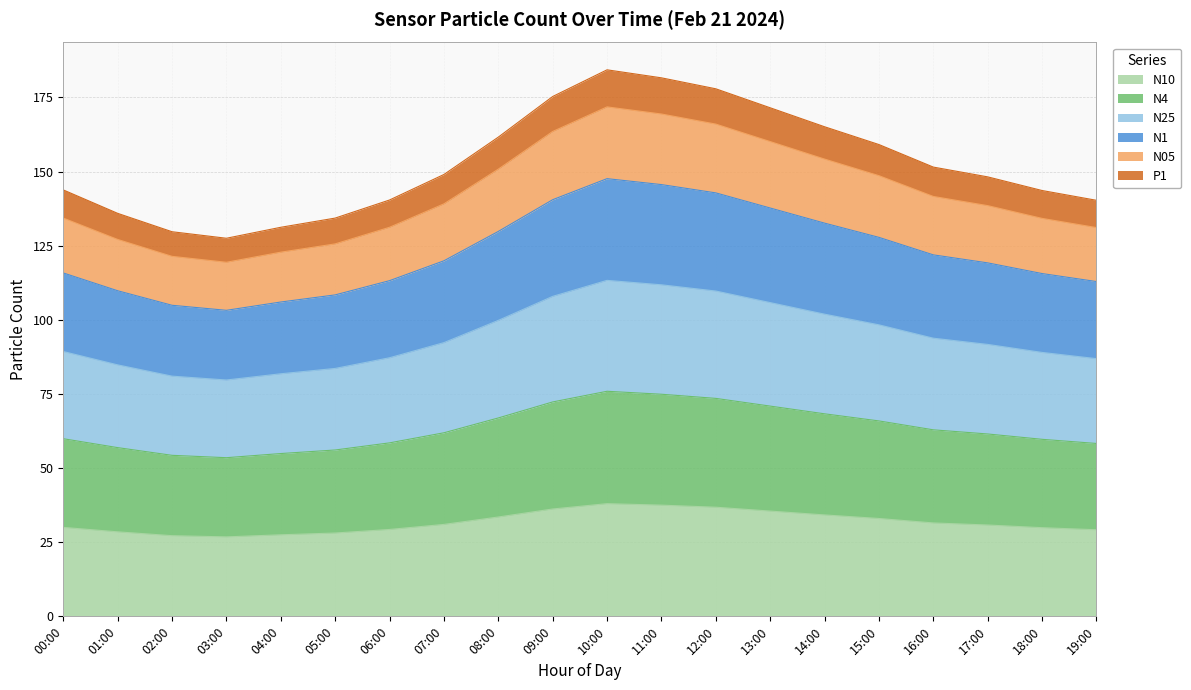

True or false: N05 and N1 cross at least once.

False